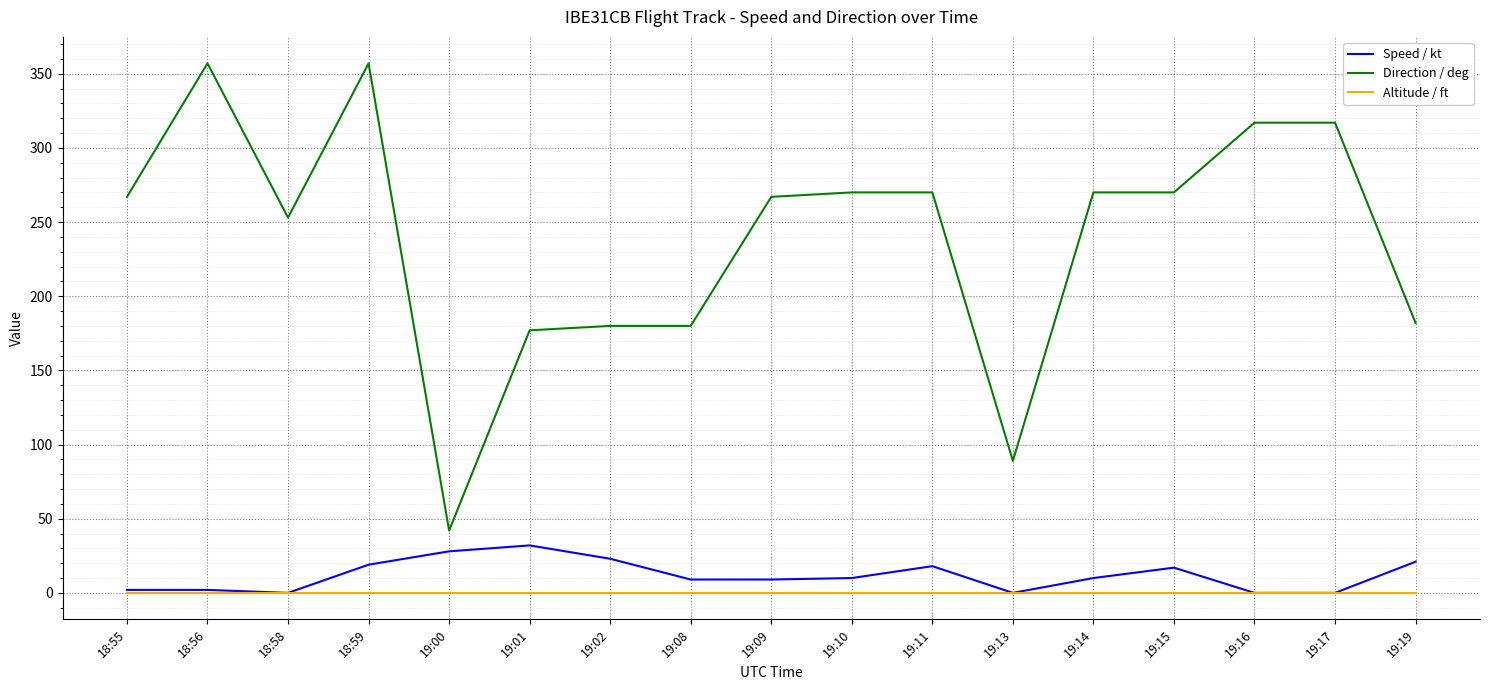

Does the chart display data point markers on the line(s)?

No